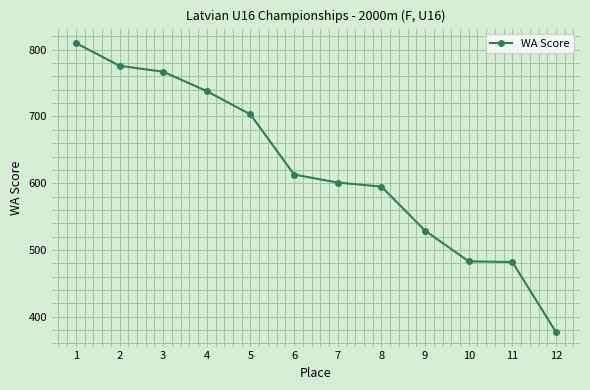

What is the difference between the values at 8 and 3?

172